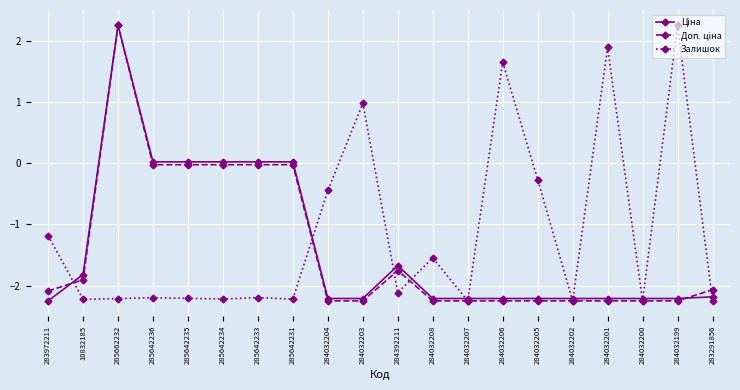

What is the value of the Залишок point at the 12th from the left?

-1.5